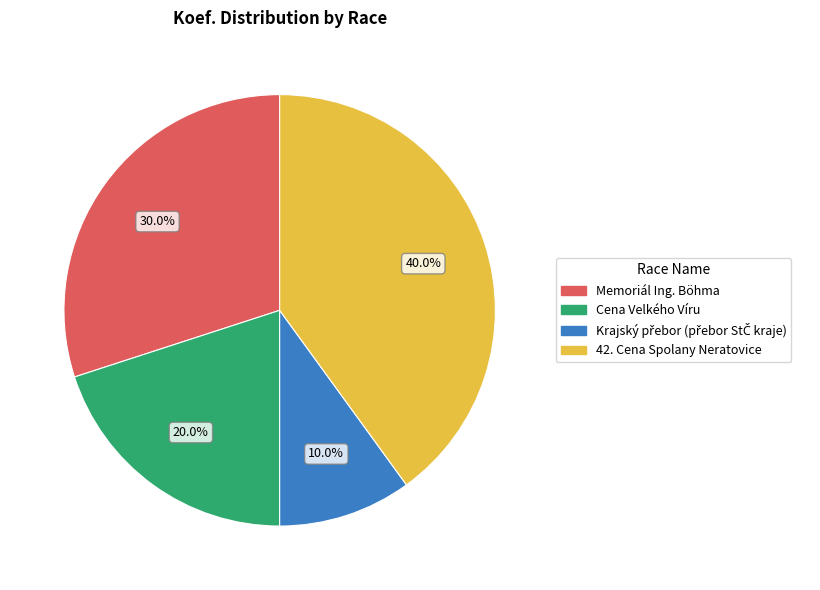

What percentage is NOT represented by Memoriál Ing. Böhma?

70.0%